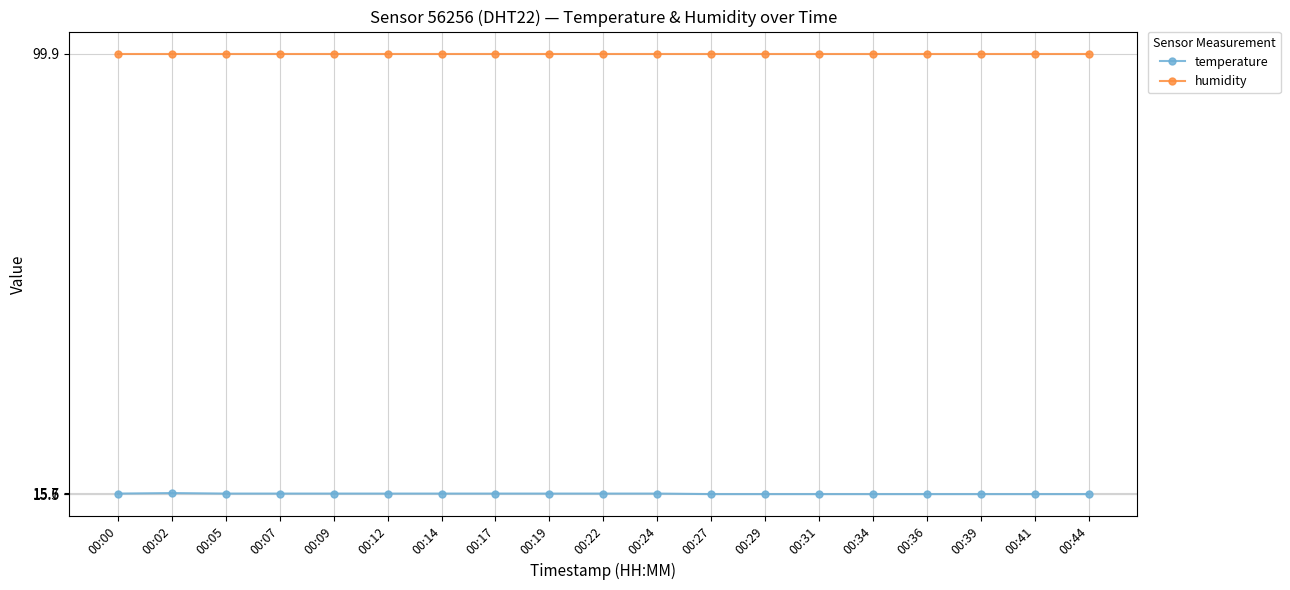

What is the approximate value of temperature at 00:02?

15.7